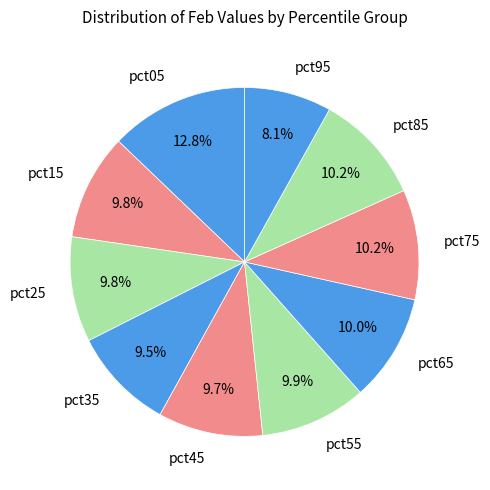

Does any single category account for the majority?

No